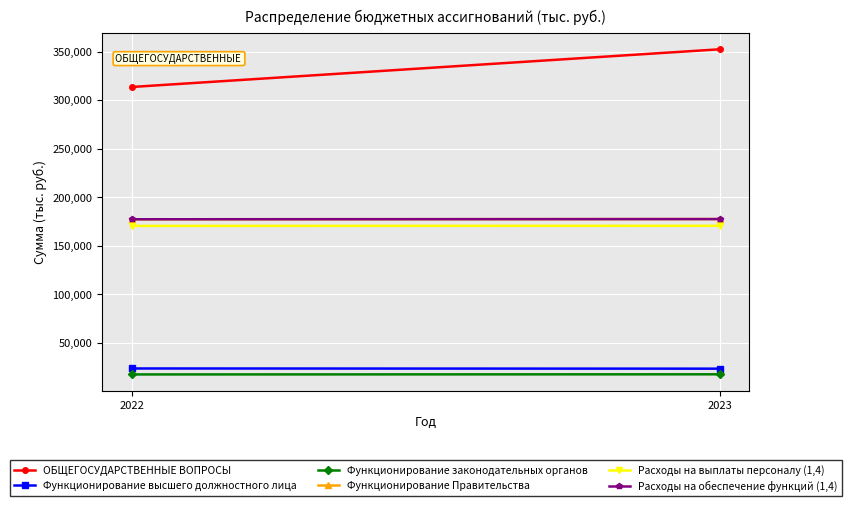

Which category has the lowest value in the Функционирование высшего должностного лица series?

2023